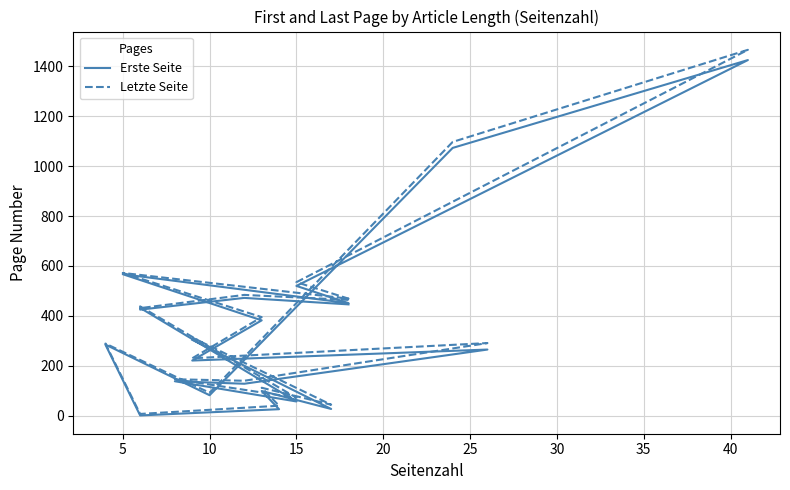

True or false: Letzte Seite and Erste Seite intersect in this chart.

False